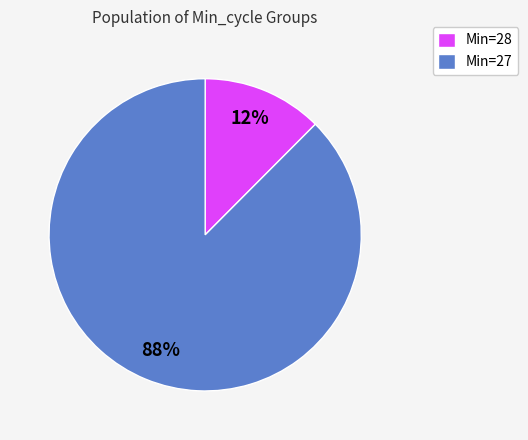

Rank the categories by value from highest to lowest.

Min=27, Min=28